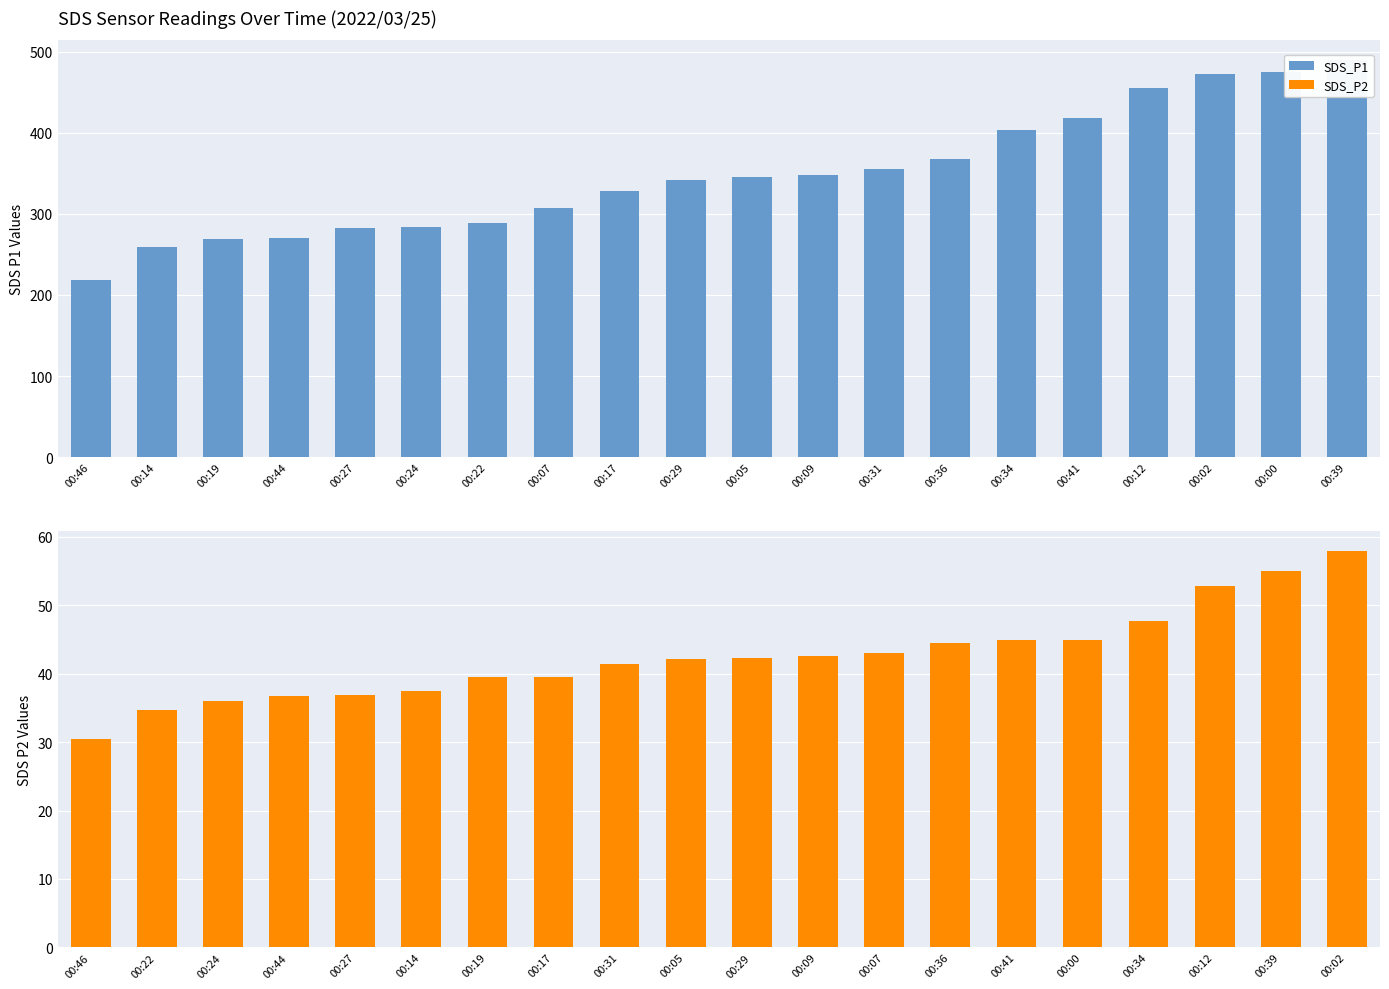

At which category is the sum across all series the highest?

00:39